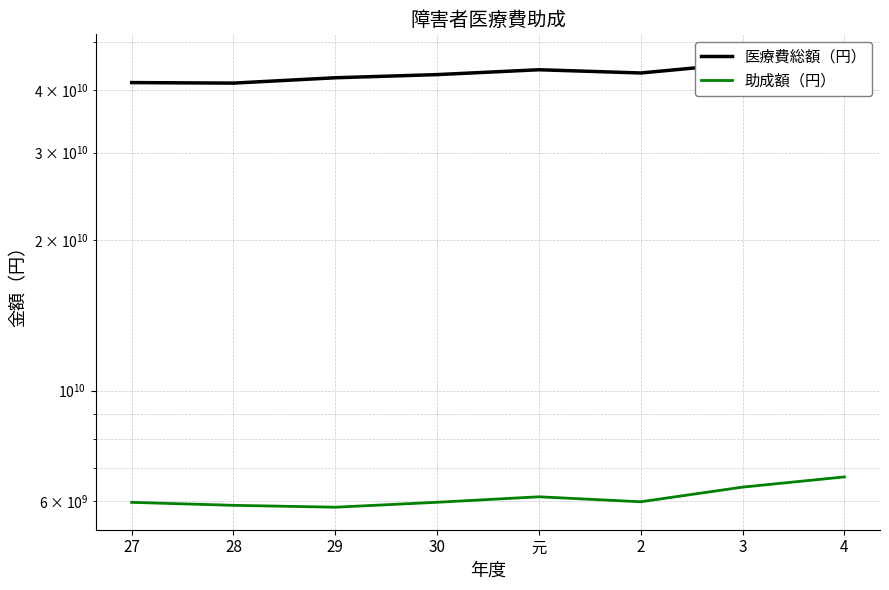

The value of 助成額（円） at 4 is 11102567172. True or false?

False